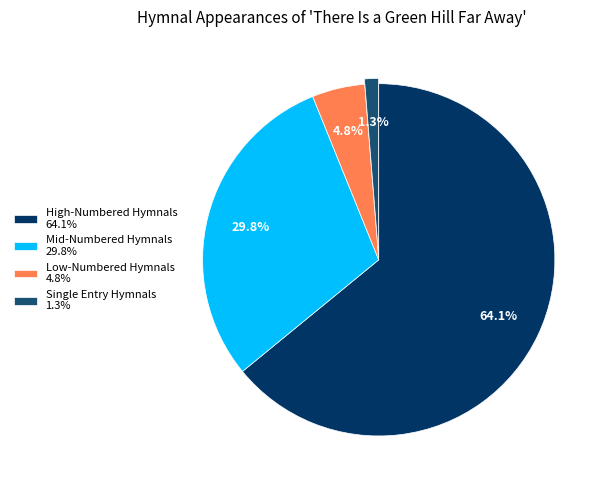

Is Single Entry Hymnals 1.3% the majority of the pie?

No